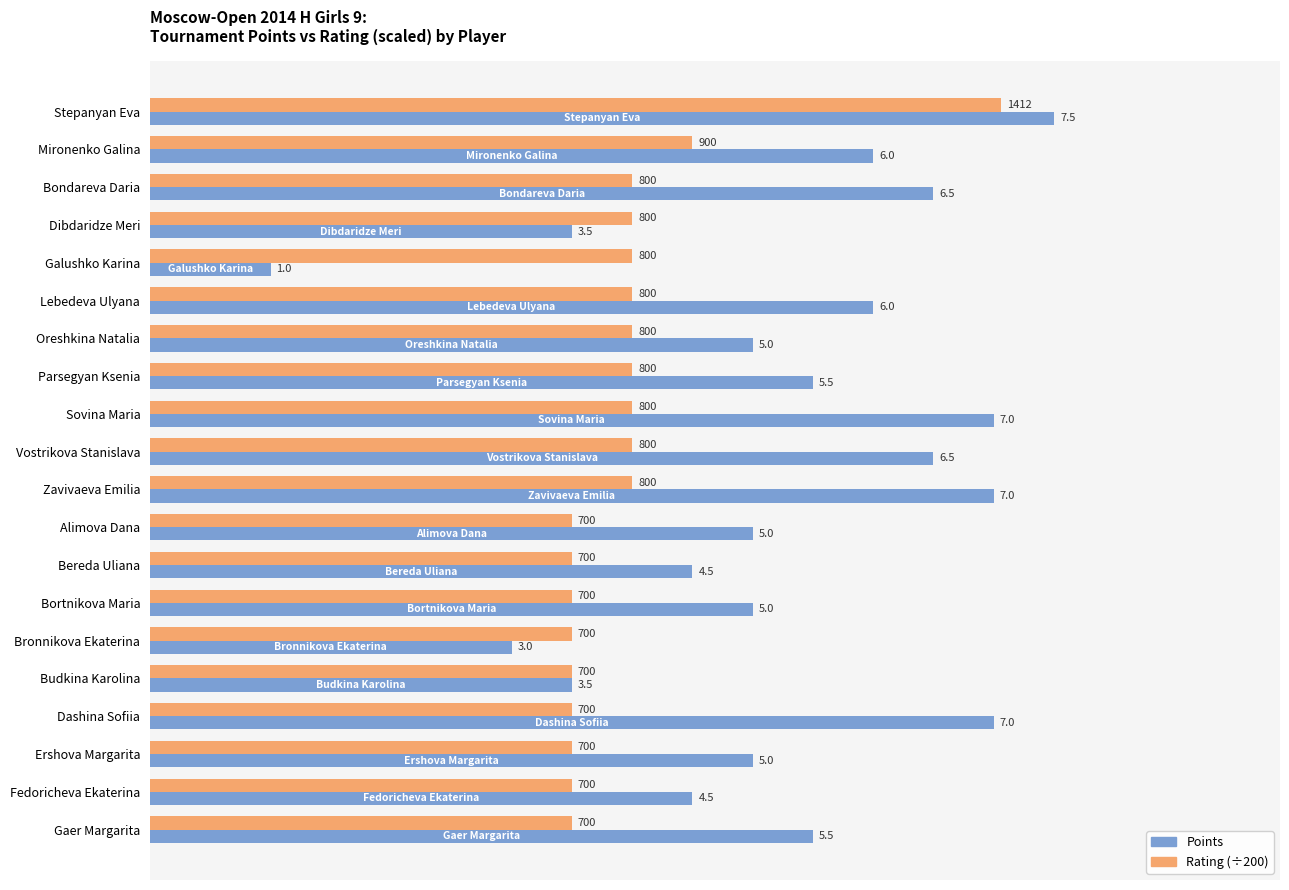

Rank the series by their maximum value, from highest to lowest.

Points, Rating (÷200)